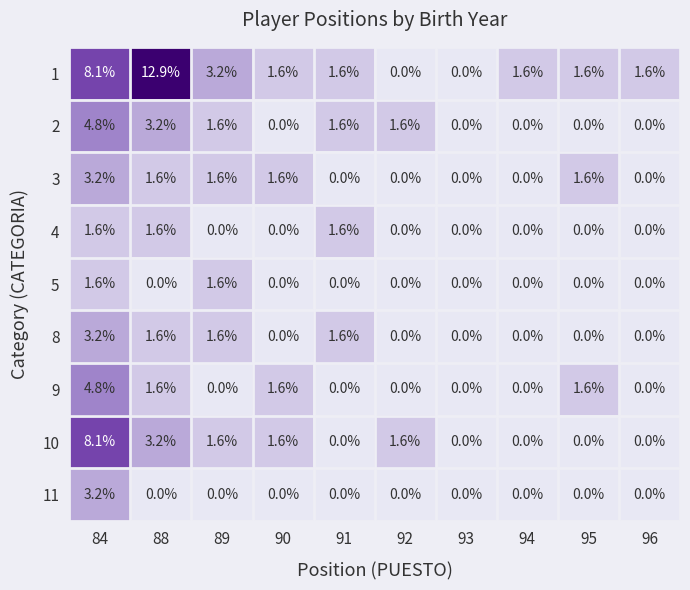

How many data points does each series have?

10